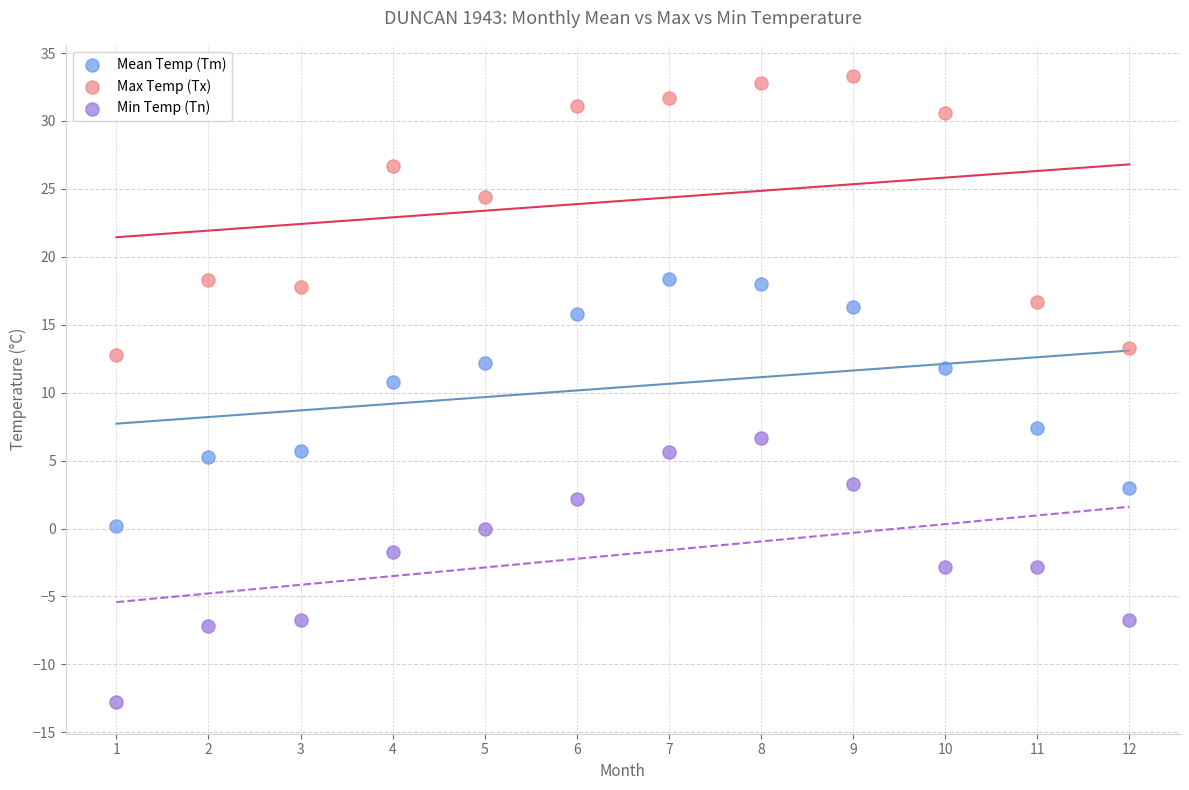

Across all series, what Y value is closest to 10?

10.8